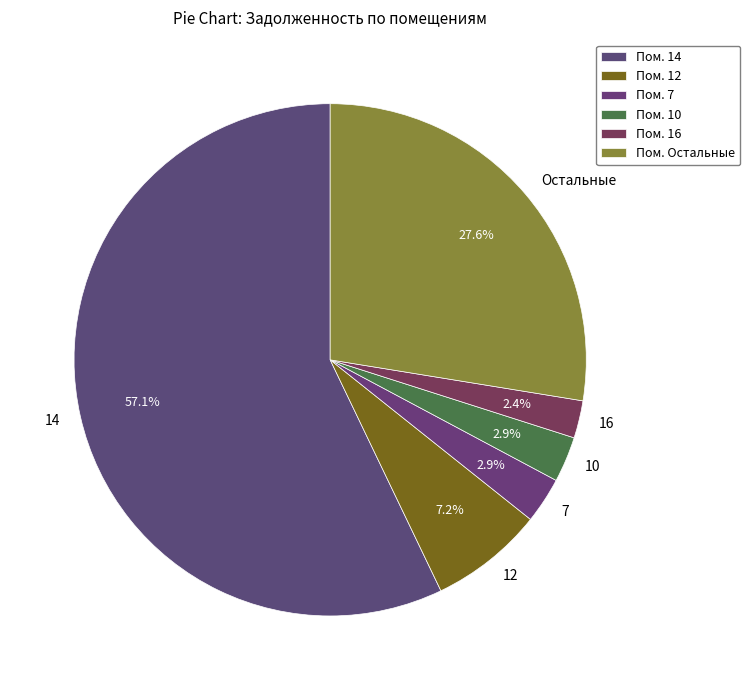

What is the ratio of the value at 7 to the value at 16?

1.2